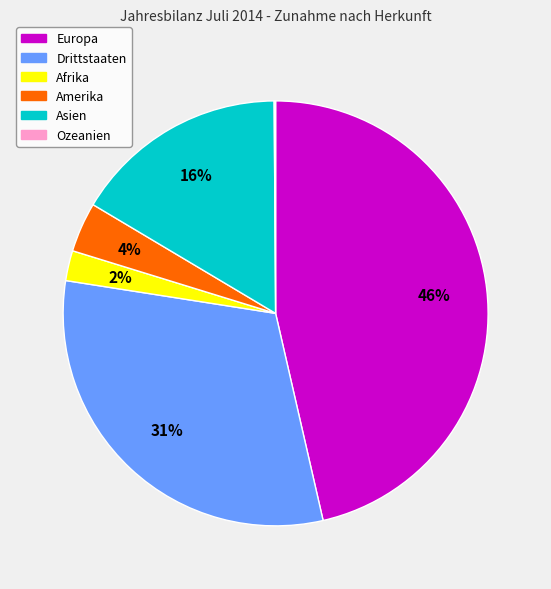

What is the ratio of the value at Drittstaaten to the value at Europa?

0.7